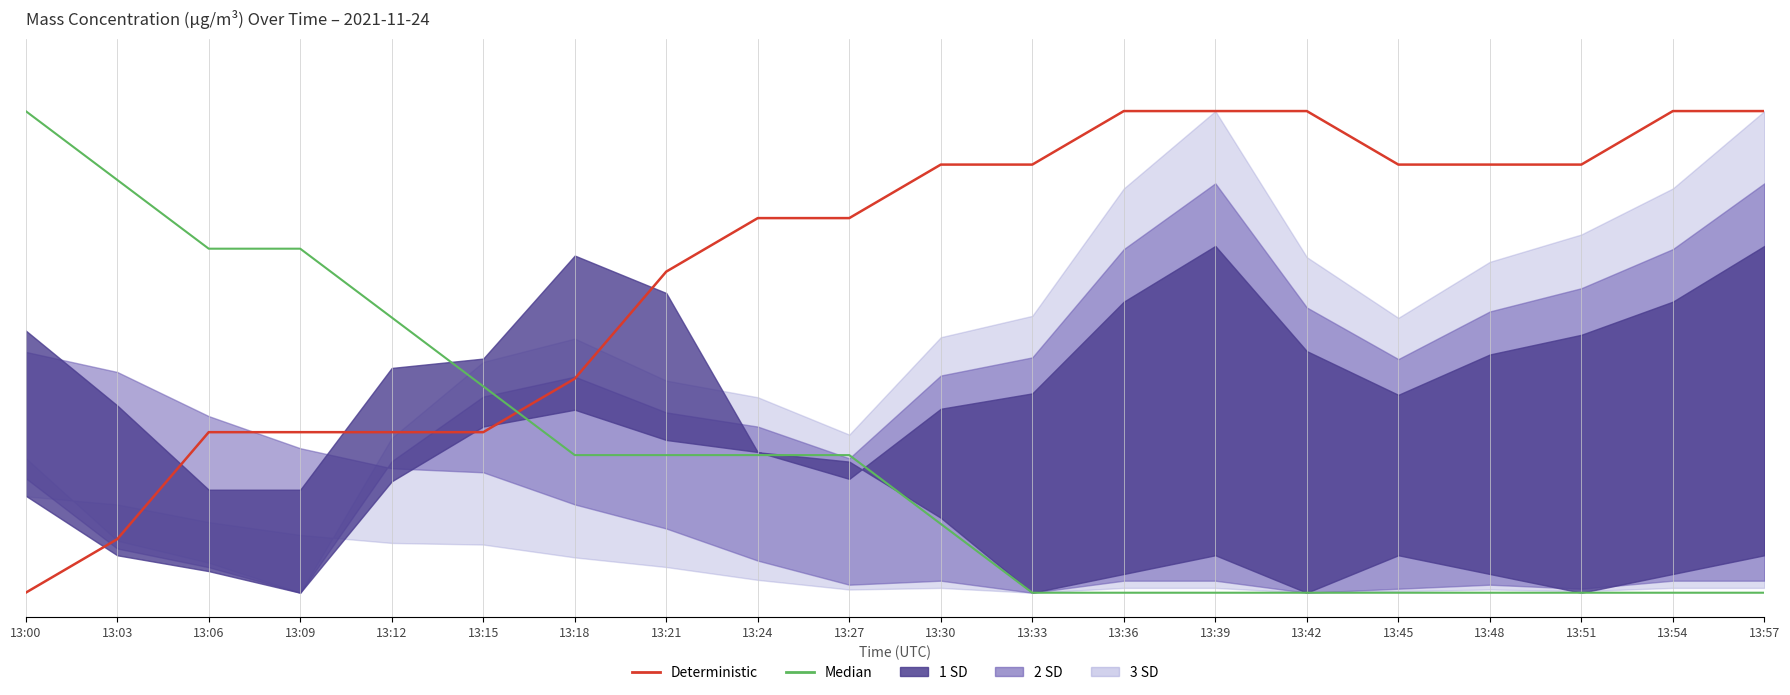

What is the sum of the Deterministic values at 13:42 and 13:09?

1.3